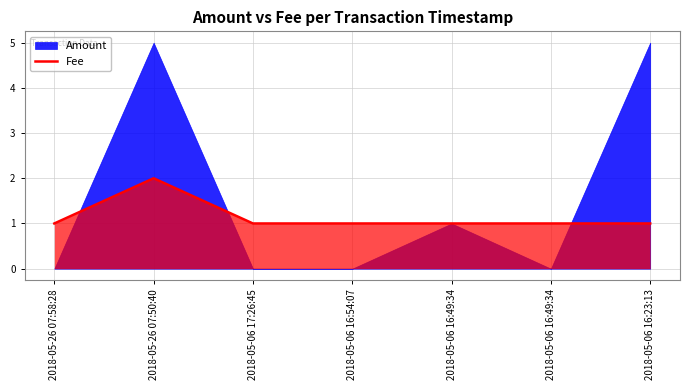

Which category has the lowest value across all series?

2018-05-26 07:58:28